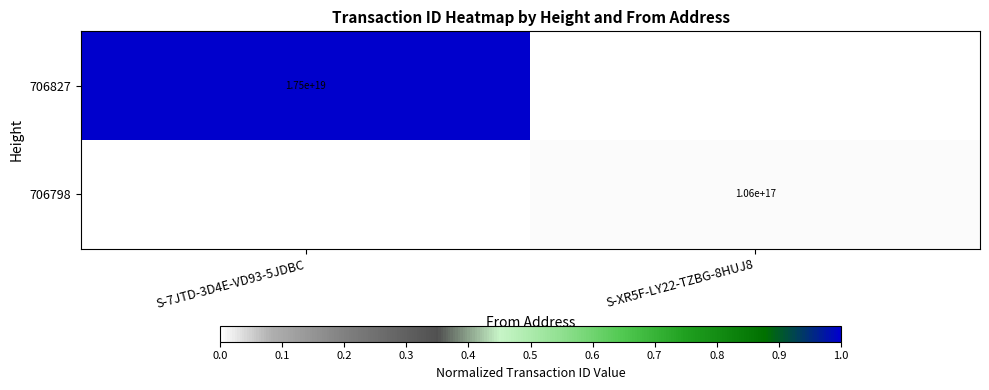

True or false: 706798 has a value of 106000000000000000 at S-XR5F-LY22-TZBG-8HUJ8.

True